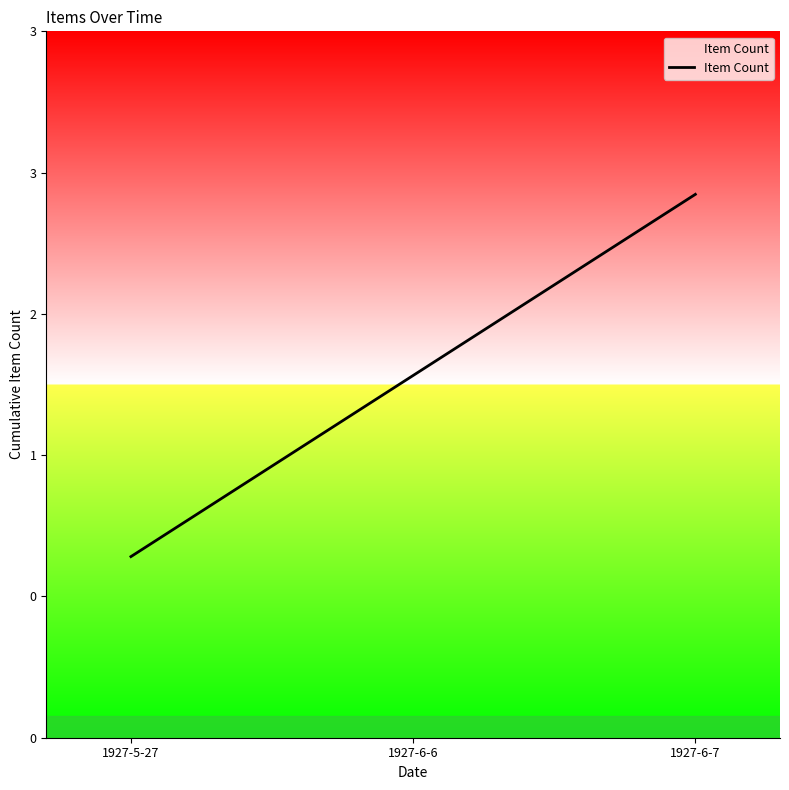

Rank the categories by value from highest to lowest.

1927-6-7, 1927-6-6, 1927-5-27